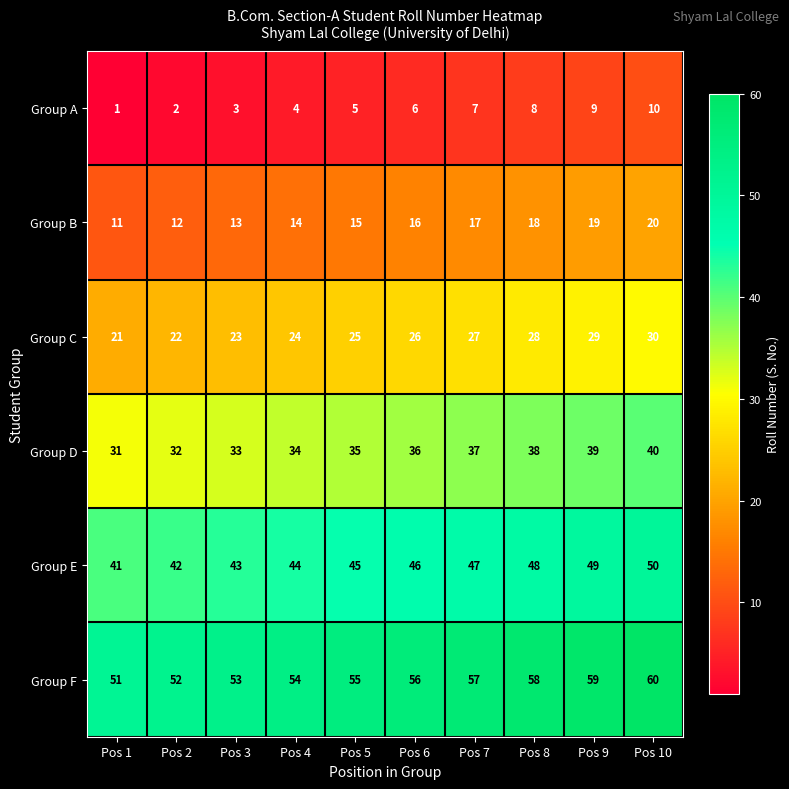

How many distinct data groups are displayed?

6